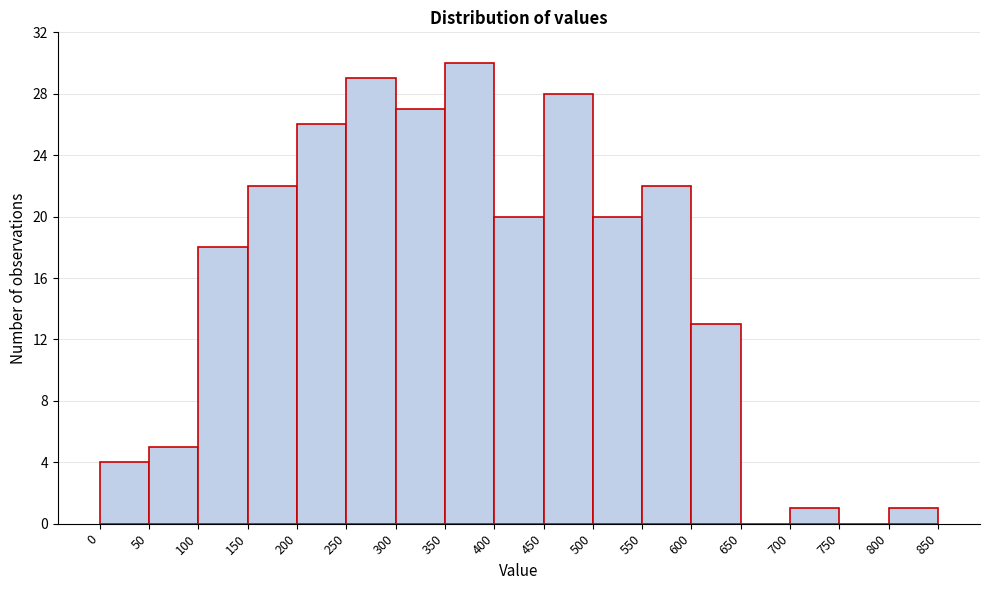

How tall is the bar that spans 400 to 450 on the x-axis? The values are not printed on the chart, so give them approximately, as read against the axis.

20